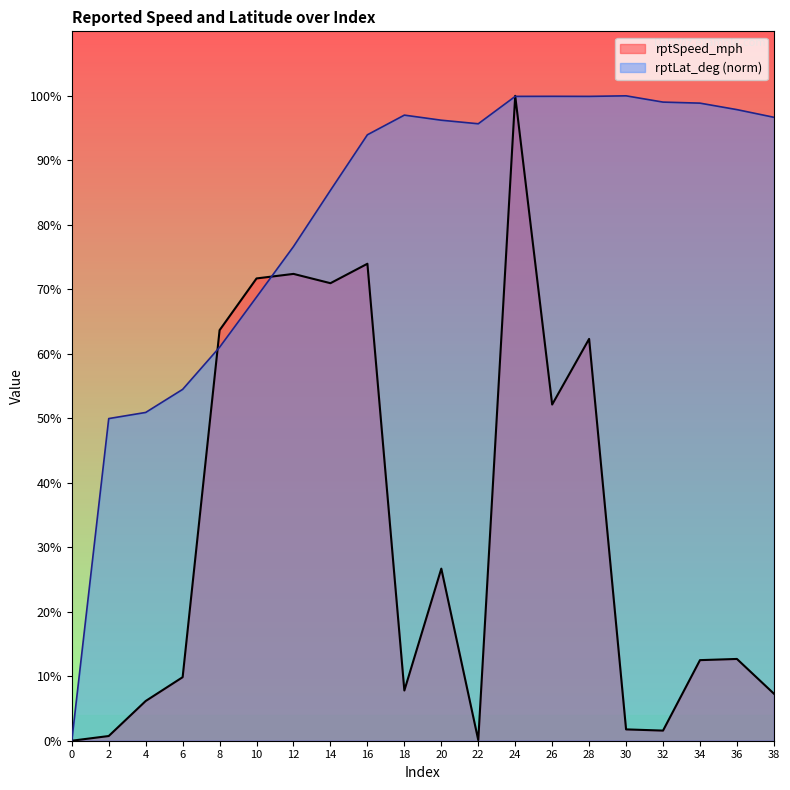

How many data points in rptLat_deg are less than 96?

10